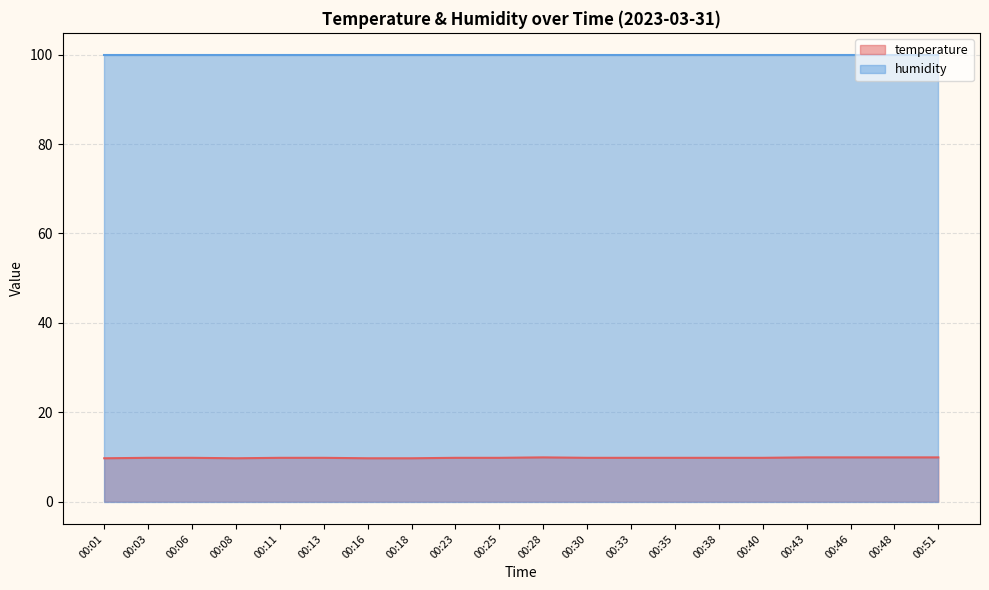

List the labels in order of value, largest first.

00:28, 00:43, 00:46, 00:48, 00:51, 00:03, 00:06, 00:11, 00:13, 00:23, 00:25, 00:30, 00:33, 00:35, 00:38, 00:40, 00:01, 00:08, 00:16, 00:18